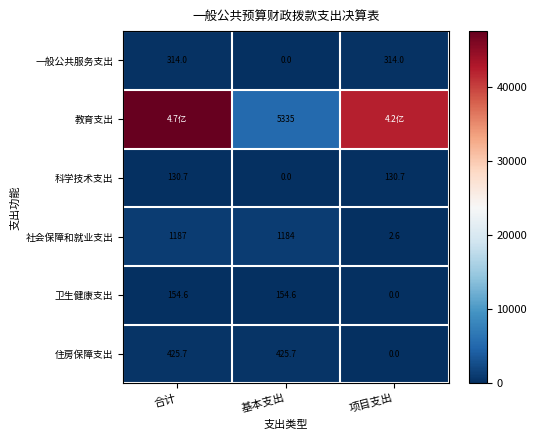

At which label does 住房保障支出 first exceed 425?

合计